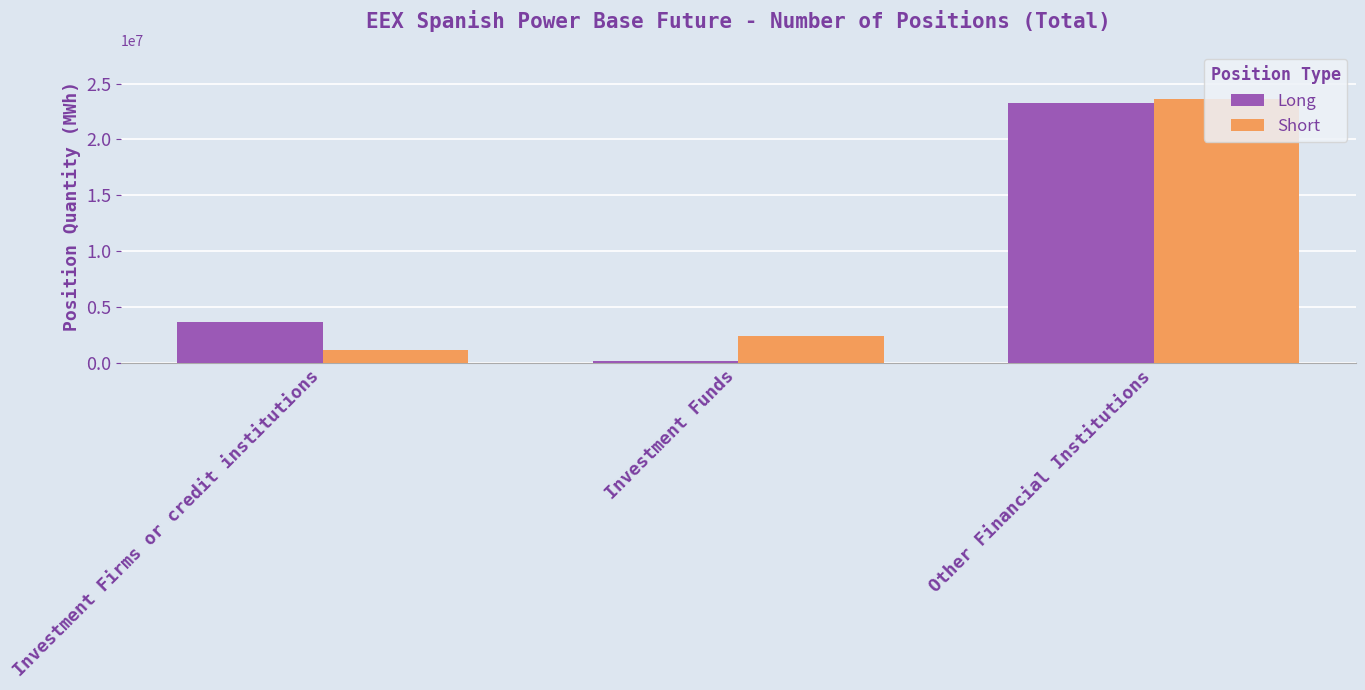

What is the highest value of the Short series?

23590023